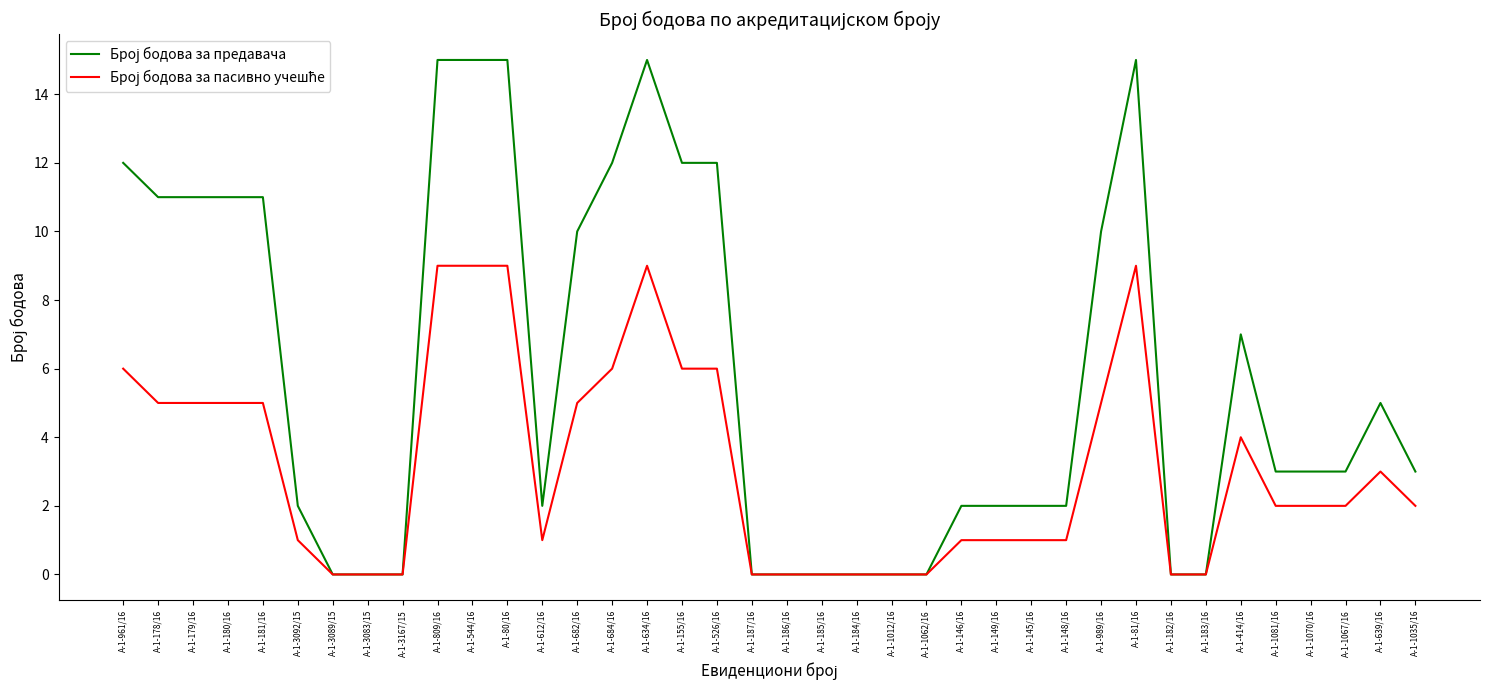

What position from the right is А-1-185/16?

18